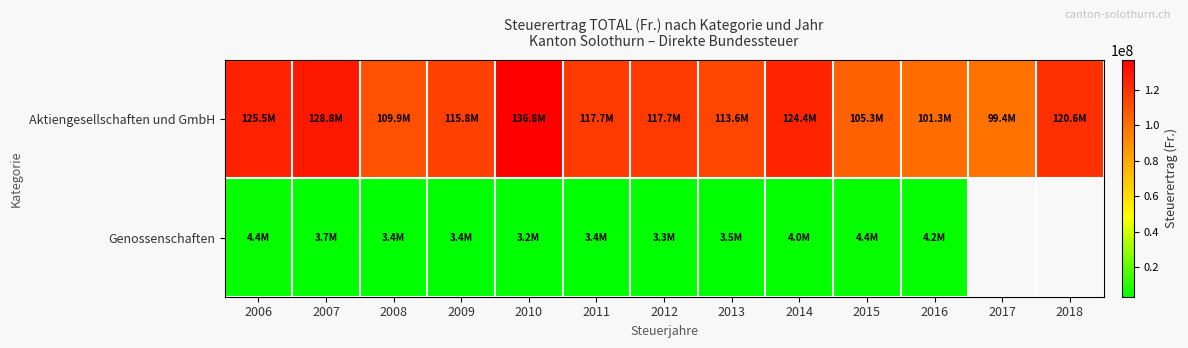

How many values in the Genossenschaften series are below 3674867?

6